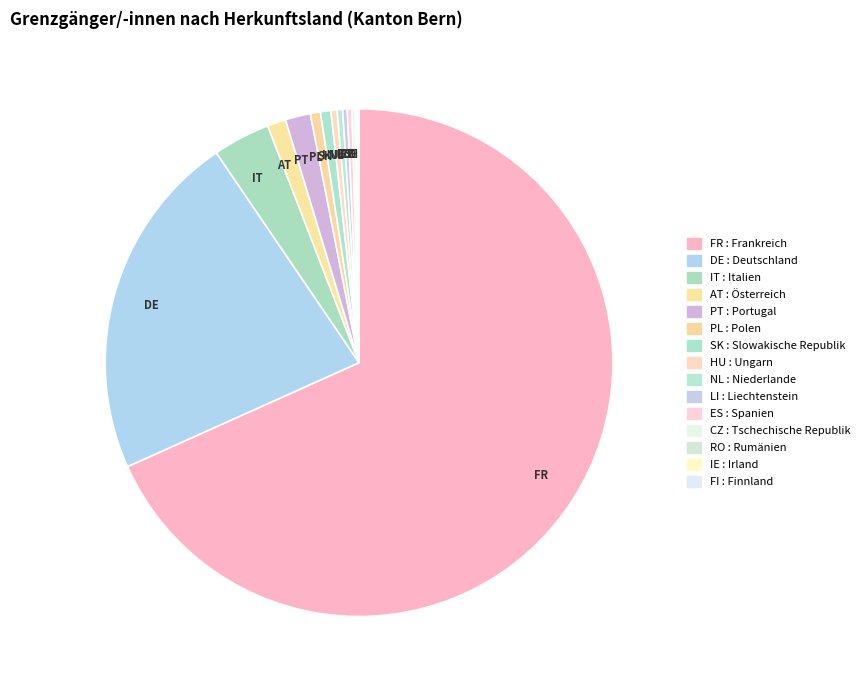

Count the number of slices in the pie.

15